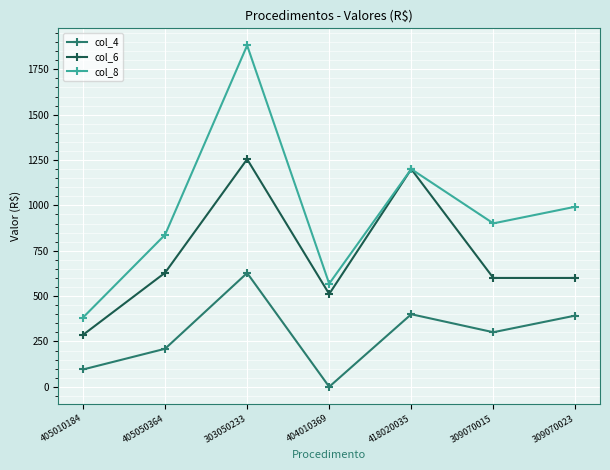

What is the difference between the second highest and minimum values in the col_4 series?

400.0